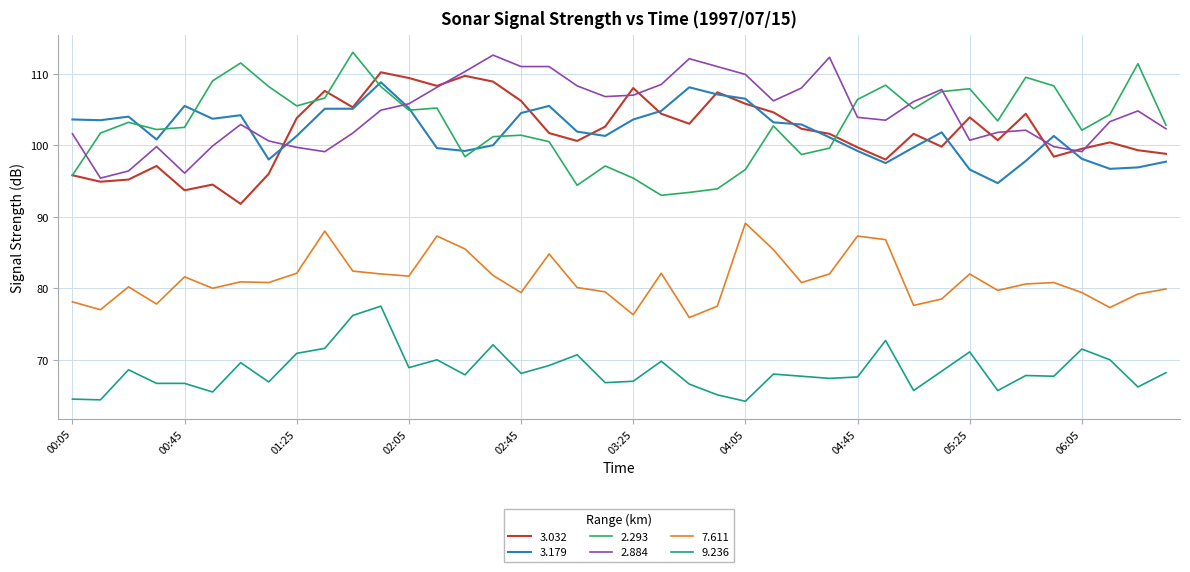

What is the greatest value displayed?

113.0